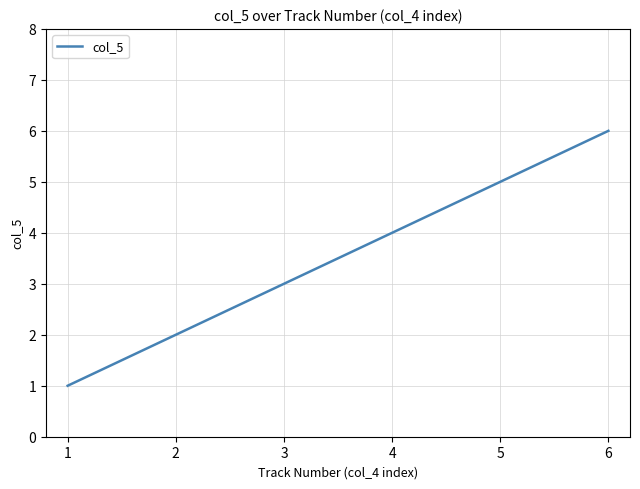

The chart shows a value of 2 at 1. True or false?

False